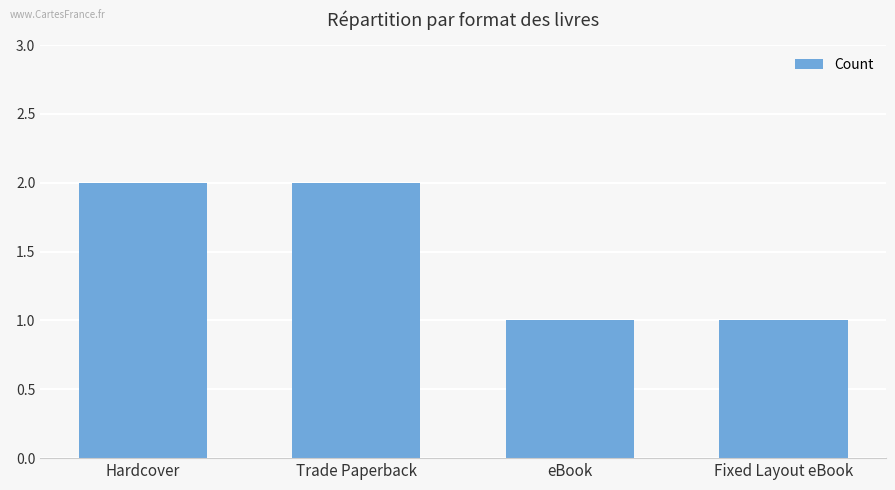

True or false: the data shows 0 at Fixed Layout eBook.

False